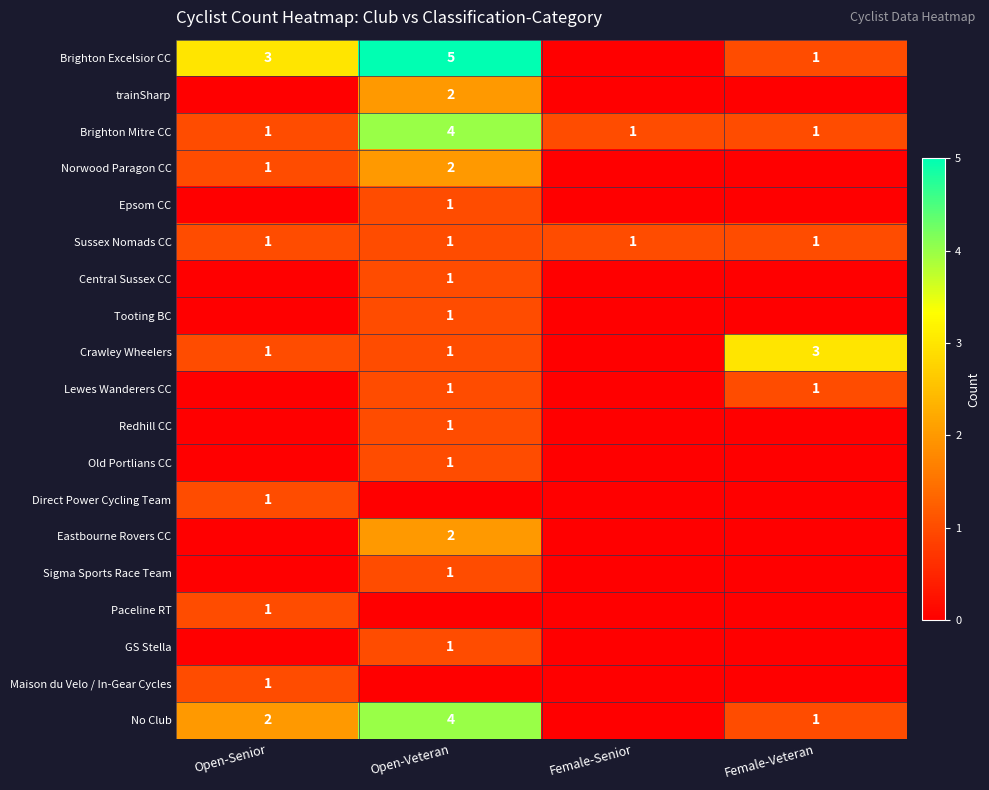

True or false: Eastbourne Rovers CC has a value of 3 at Open-Veteran.

False